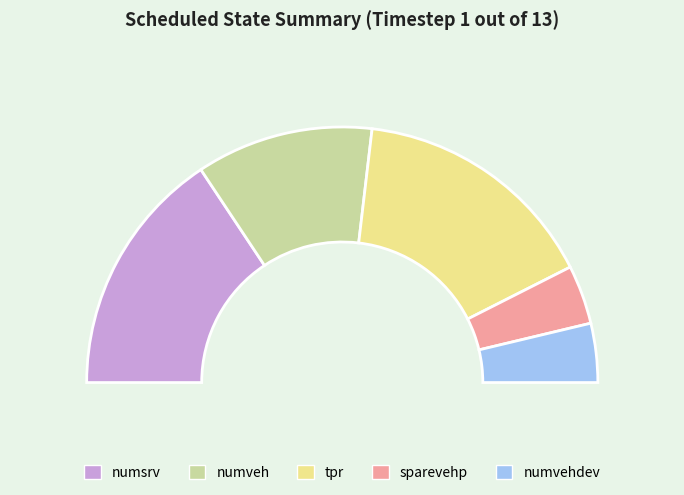

To the nearest percent, what is the difference between the sparevehp and tpr slice percentages?

24%